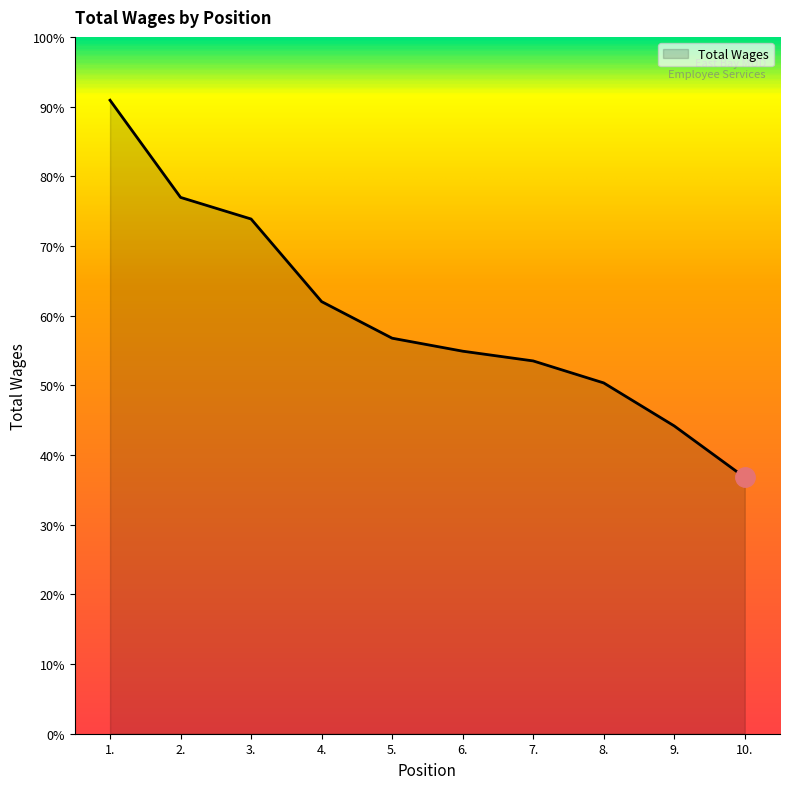

Does the chart have visible grid lines?

No